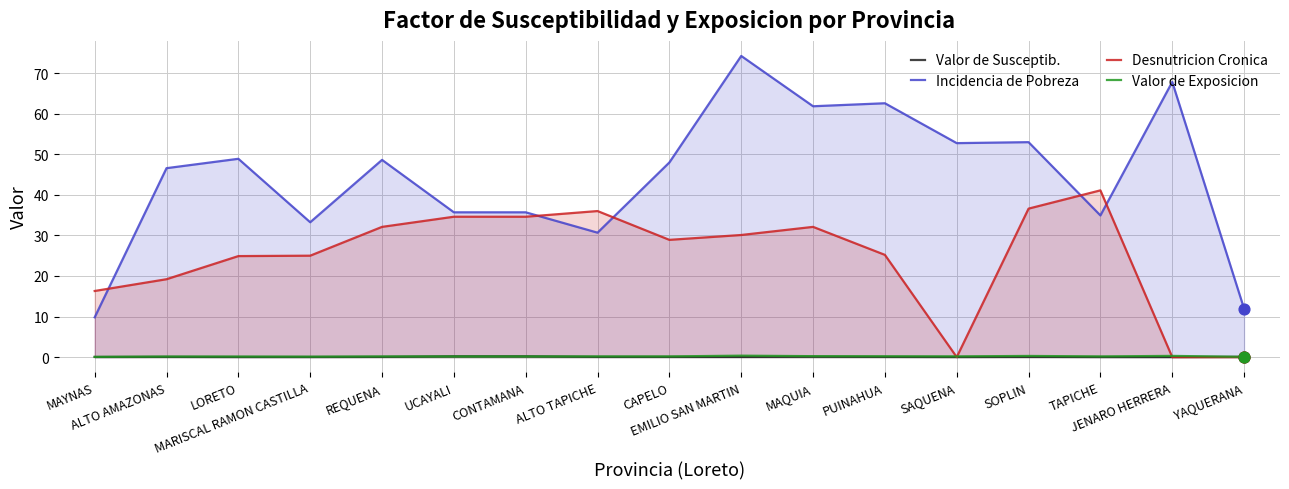

Which series contains the lowest Y value?

Desnutricion Cronica